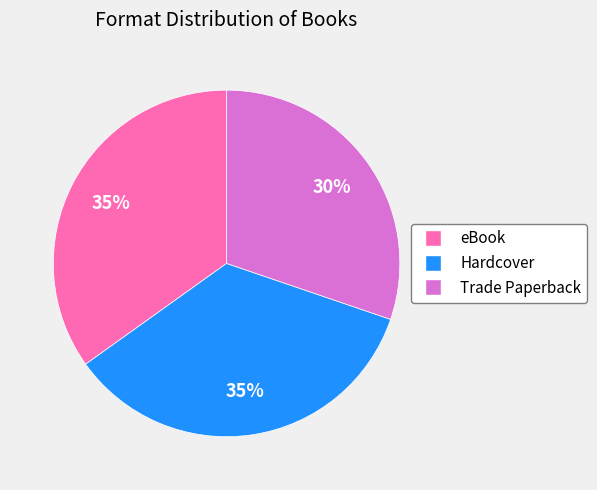

Which has a higher value, eBook or Trade Paperback?

eBook